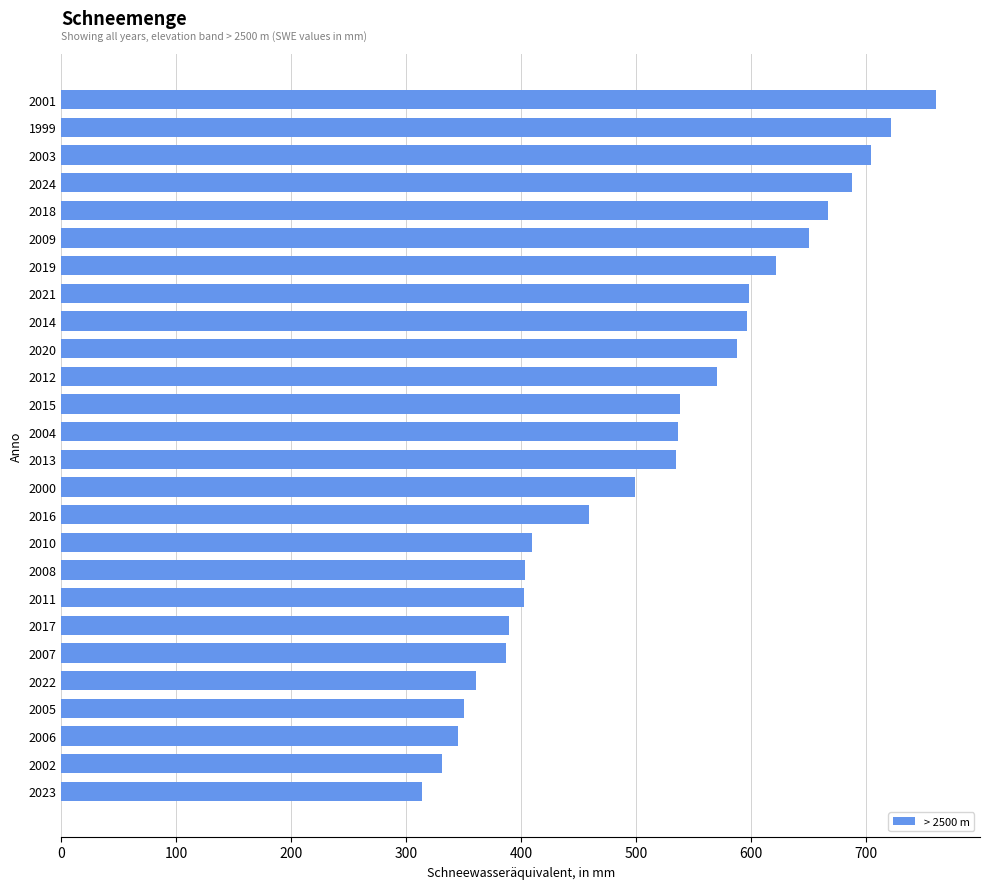

What is the sum of the values at 2020 and 2016?

1047